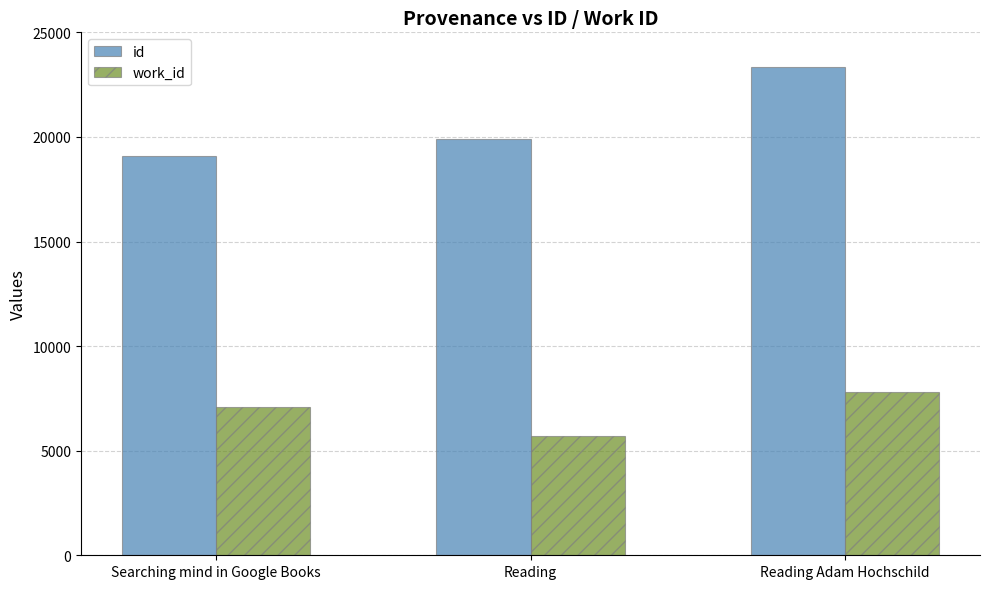

At Reading, list the series in order from largest to smallest.

id, work_id